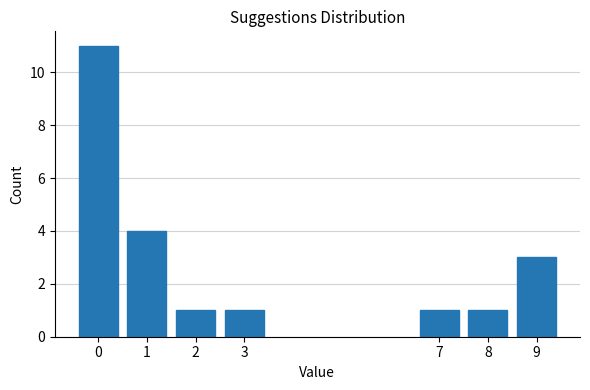

Reading left to right, transcribe all the data shown in this chart.

0=11	1=4	2=1	3=1	7=1	8=1	9=3